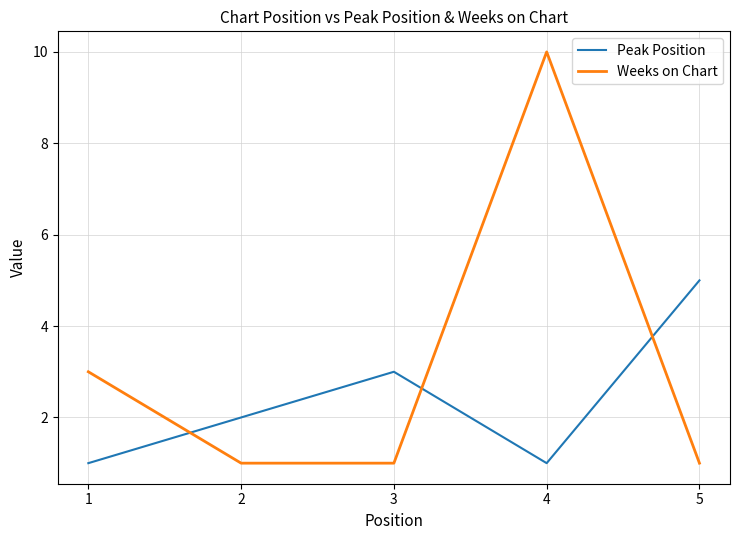

Between 3 and 4, which series saw the biggest shift?

Weeks on Chart